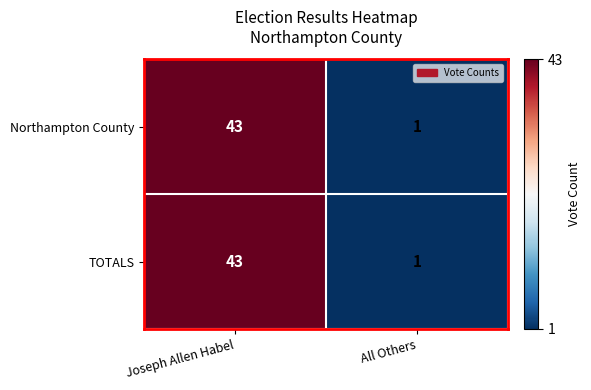

What is the maximum value shown in the chart?

43